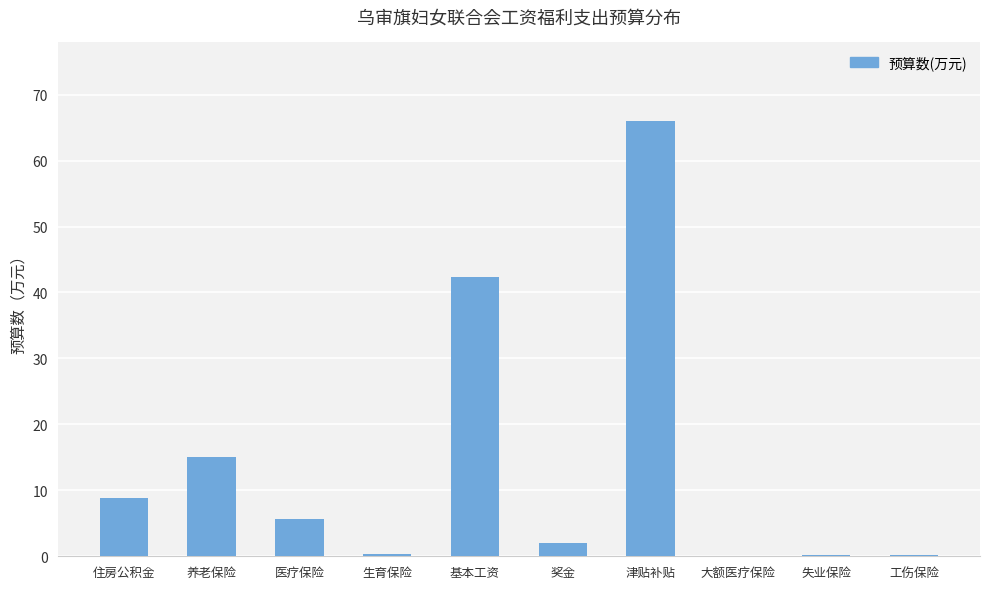

Which category has the highest value across all series?

津贴补贴